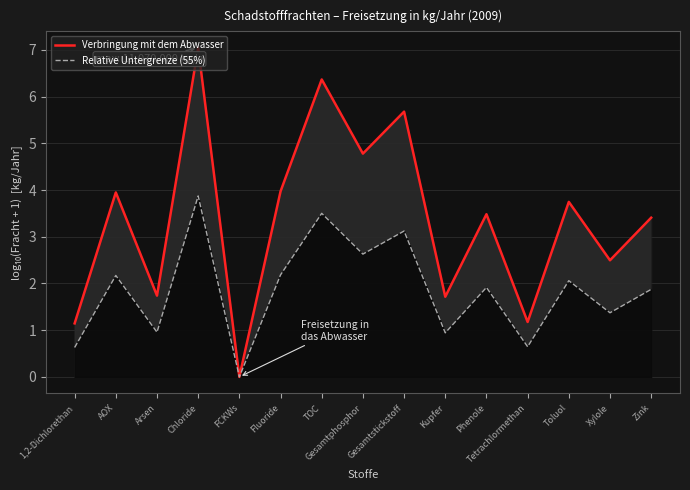

Where is Relative Untergrenze (55%) nearest to the value 1?

Arsen